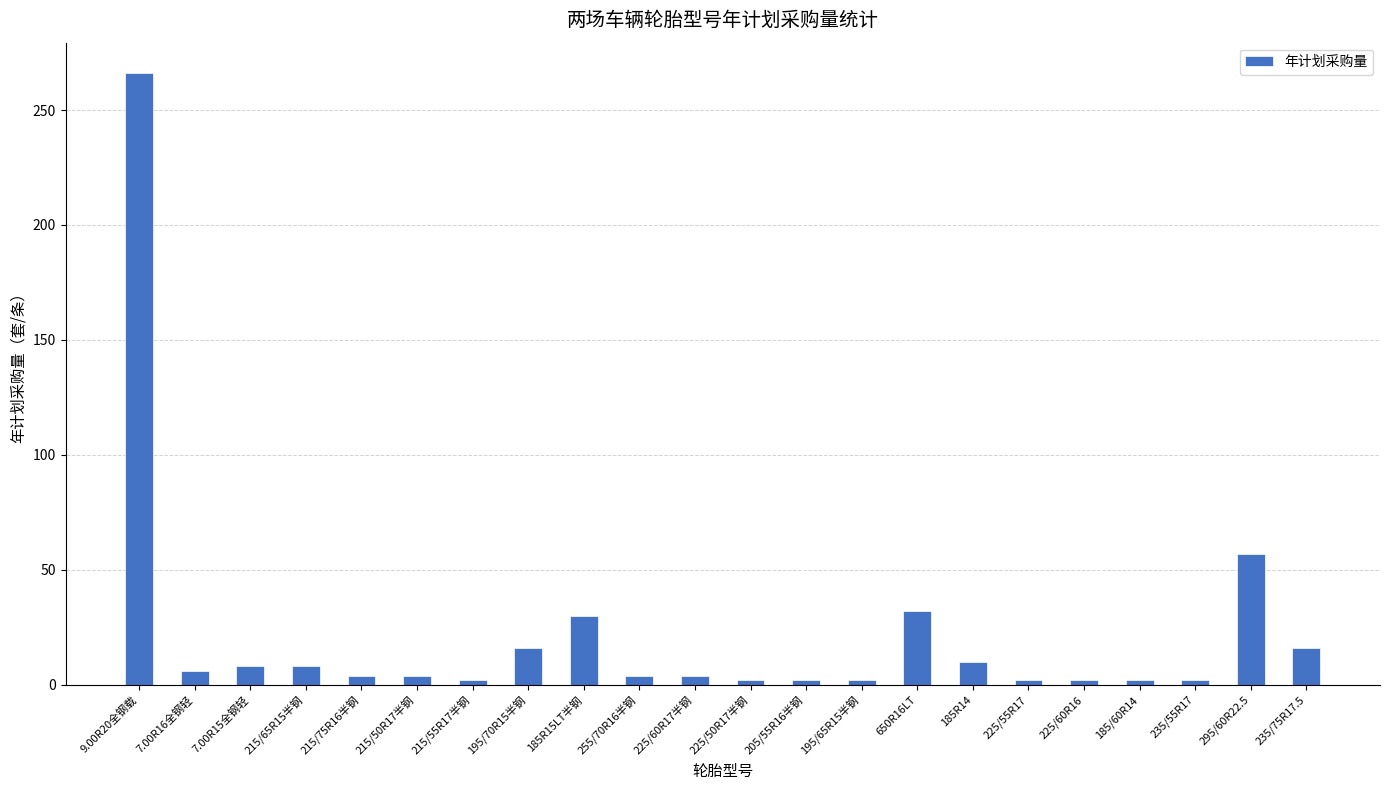

At which category does the chart reach its peak across all series?

9.00R20全钢载